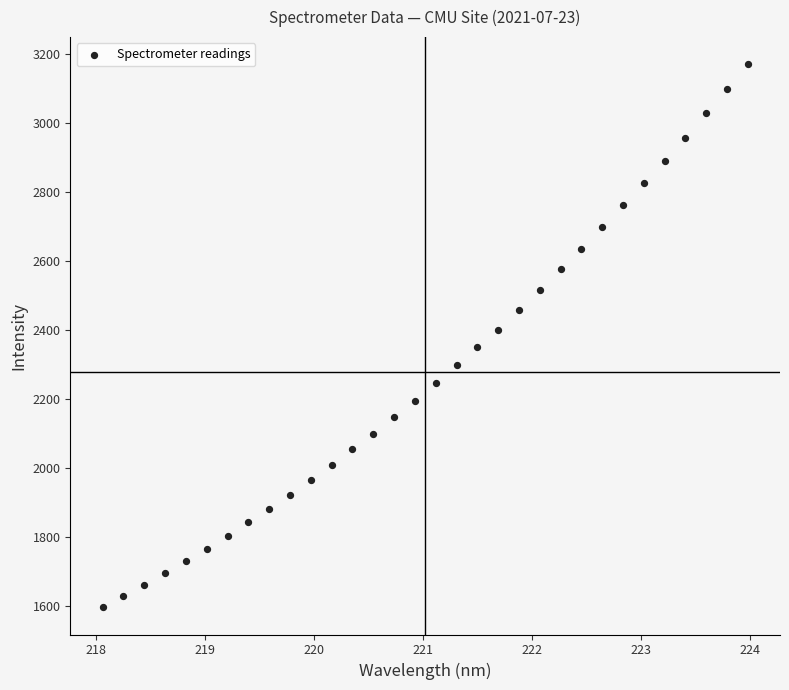

What is the range of X values (max minus min)?

5.9